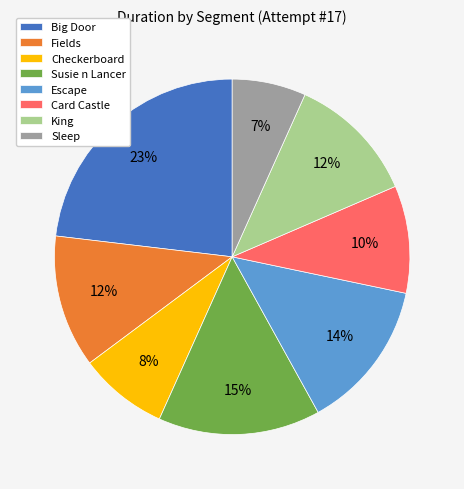

Do Escape and Susie n Lancer together represent more than half of the pie?

No